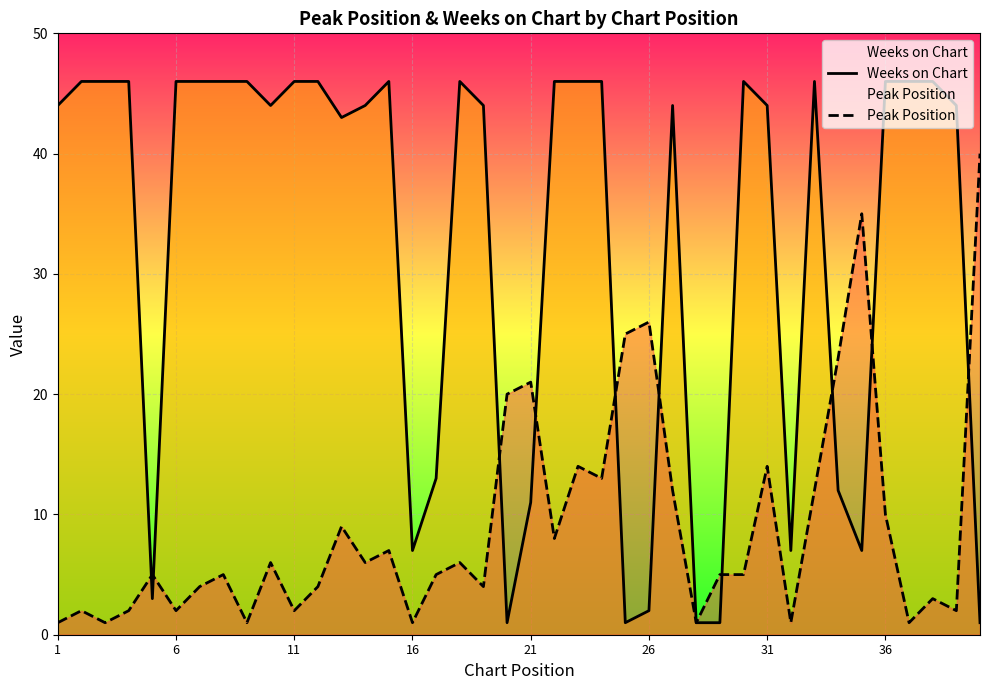

Which series has the largest total across all categories?

Weeks on Chart